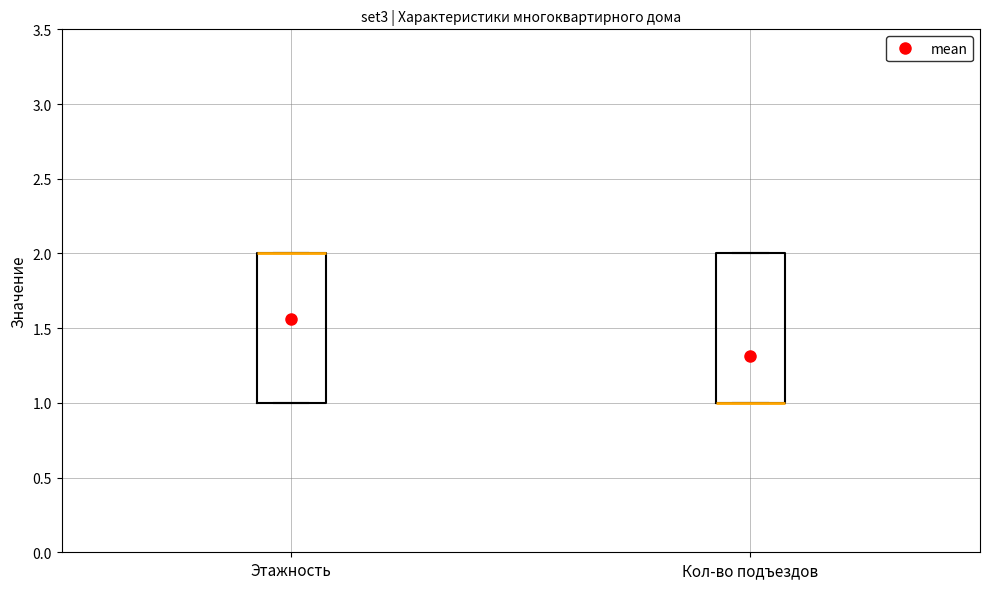

Reading left to right, read every box against the y-axis: the position of its median line, the range the box covers, and the ends of its whiskers. The values are not printed on the chart, so give them approximately, as read against the axis.

Этажность: median 2 (drawn on the box's upper edge), box 1 to 2, whiskers 1 to 2
Кол-во подъездов: median 1 (drawn on the box's lower edge), box 1 to 2, whiskers 1 to 2